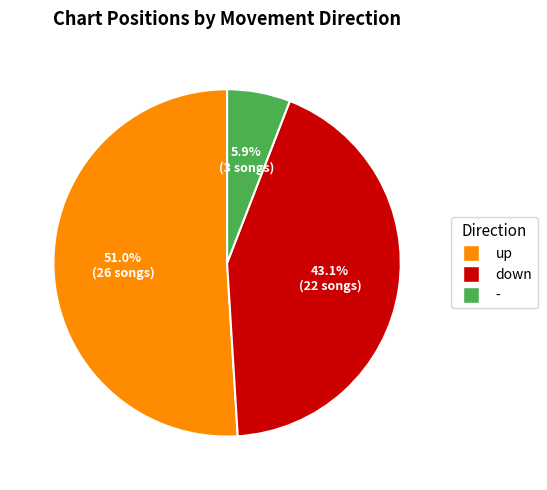

How many segments does this pie chart have?

3